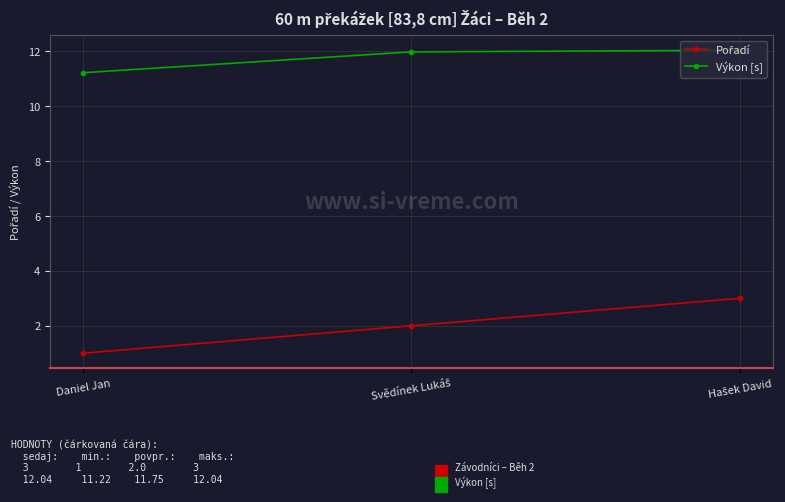

What is the minimum value for Výkon [s]?

11.2